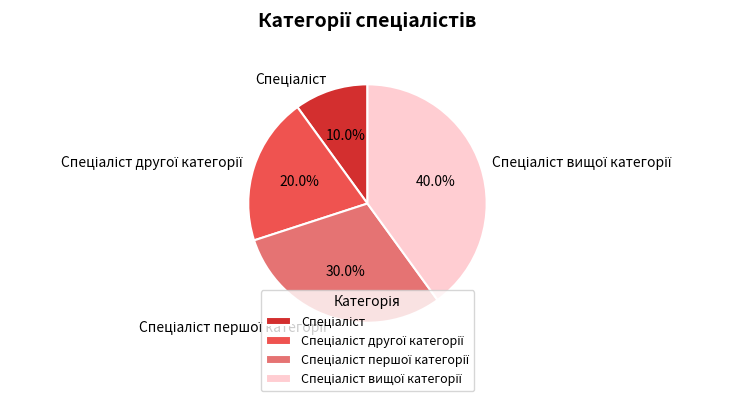

Does any single category account for the majority?

No